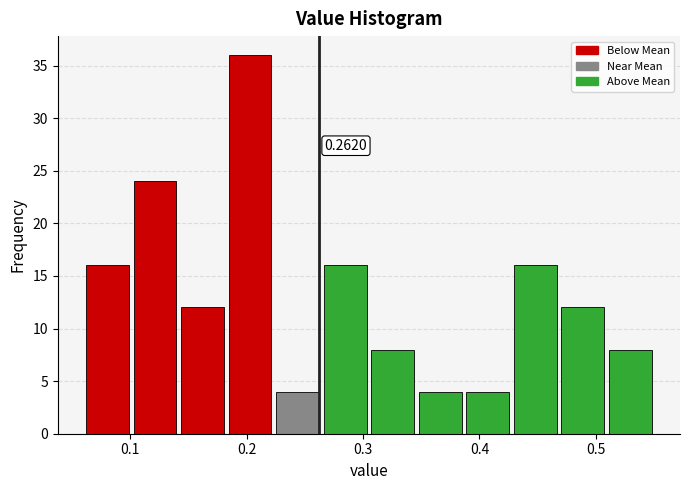

Which range on the x-axis has the tallest bar?

0.18 to 0.22